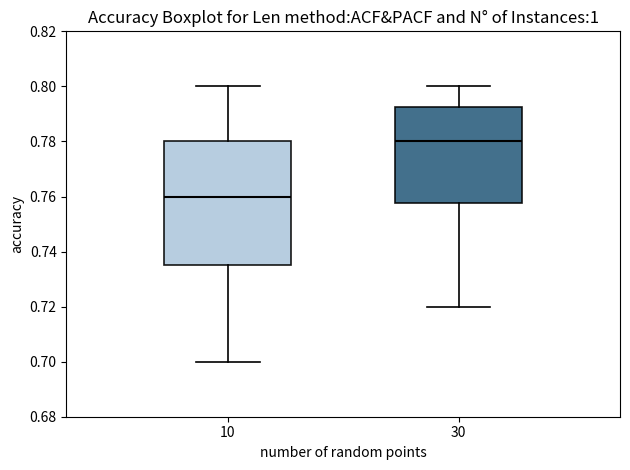

Reading left to right, read every box against the y-axis: the position of its median line, the range the box covers, and the ends of its whiskers. The values are not printed on the chart, so give them approximately, as read against the axis.

10: median 0.760, box 0.736 to 0.780, whiskers 0.700 to 0.800
30: median 0.780, box 0.758 to 0.792, whiskers 0.720 to 0.800